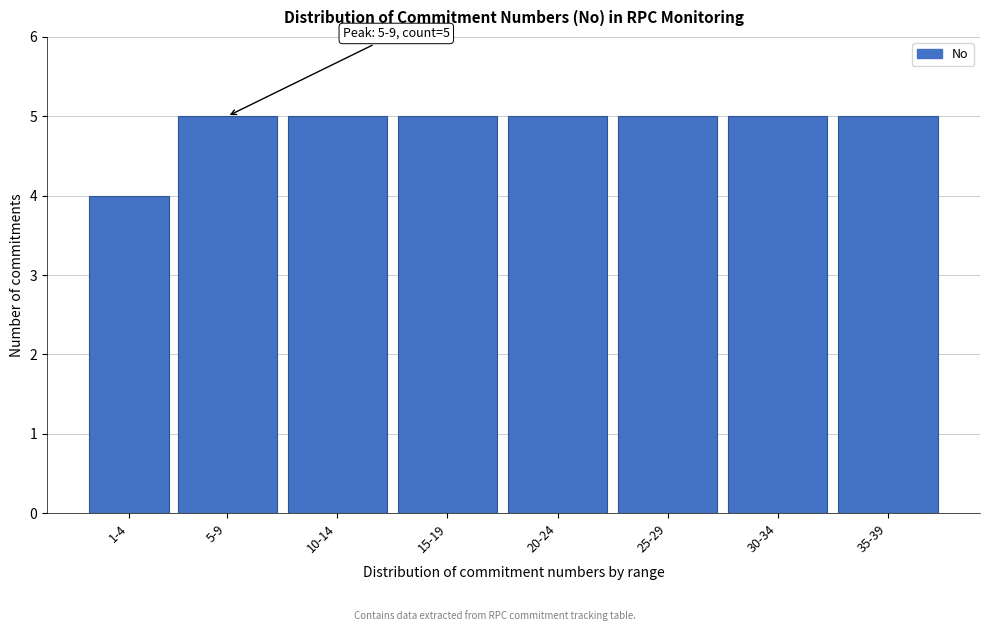

Reading right to left, transcribe all the data shown in this chart.

5	5	5	5	5	5	5	4